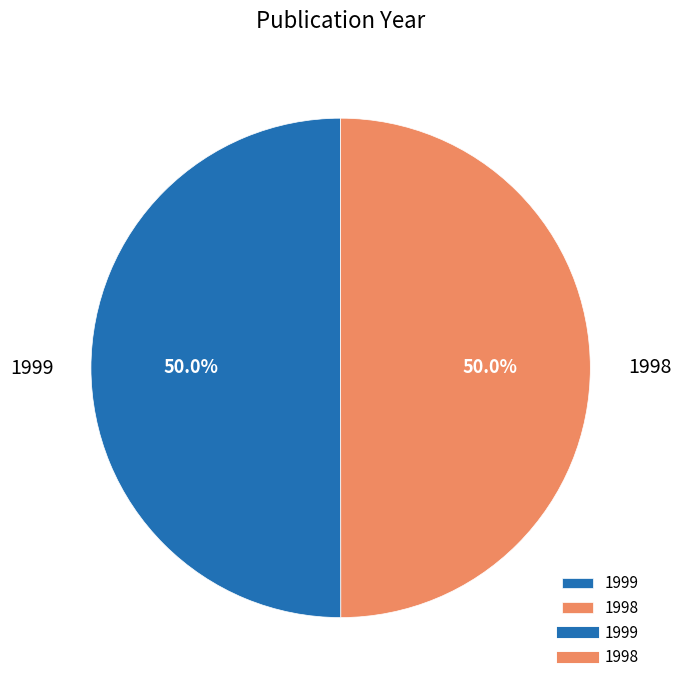

How many segments does this pie chart have?

2